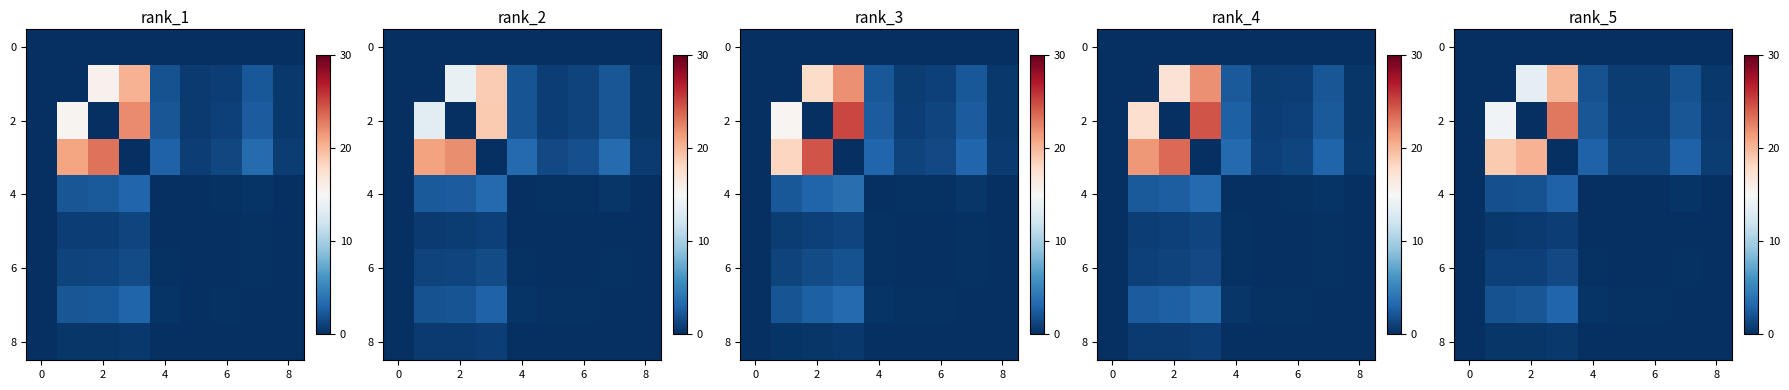

What is the sum of the row_8 values at 7 and 8?

0.1